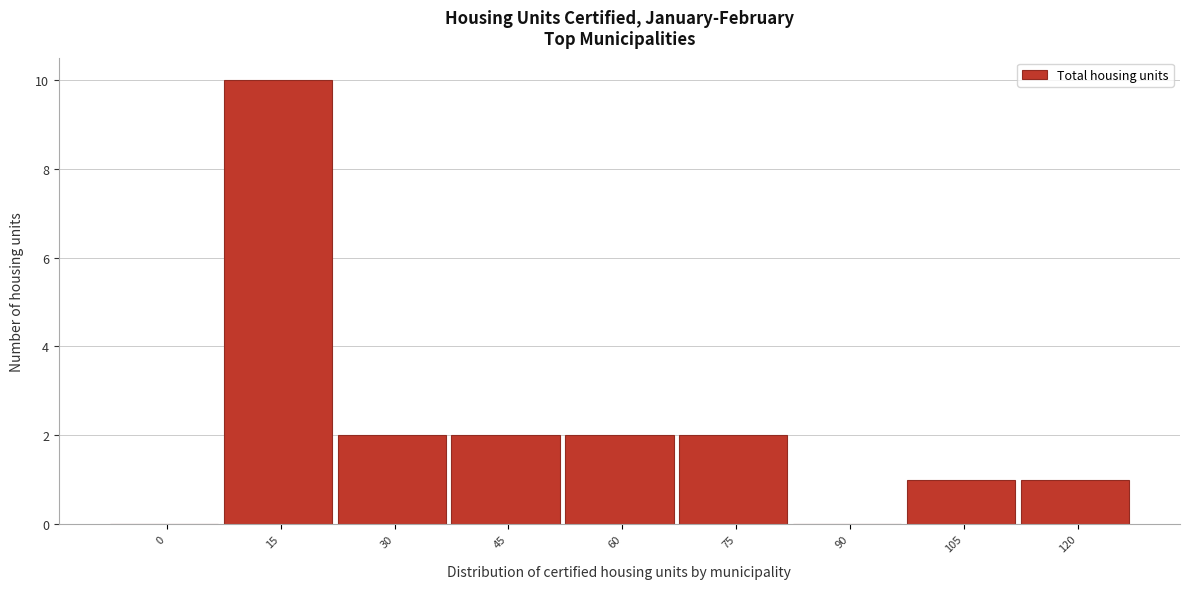

Reading left to right, what are all the values shown in this chart?

0=0	15=10	30=2	45=2	60=2	75=2	90=0	105=1	120=1